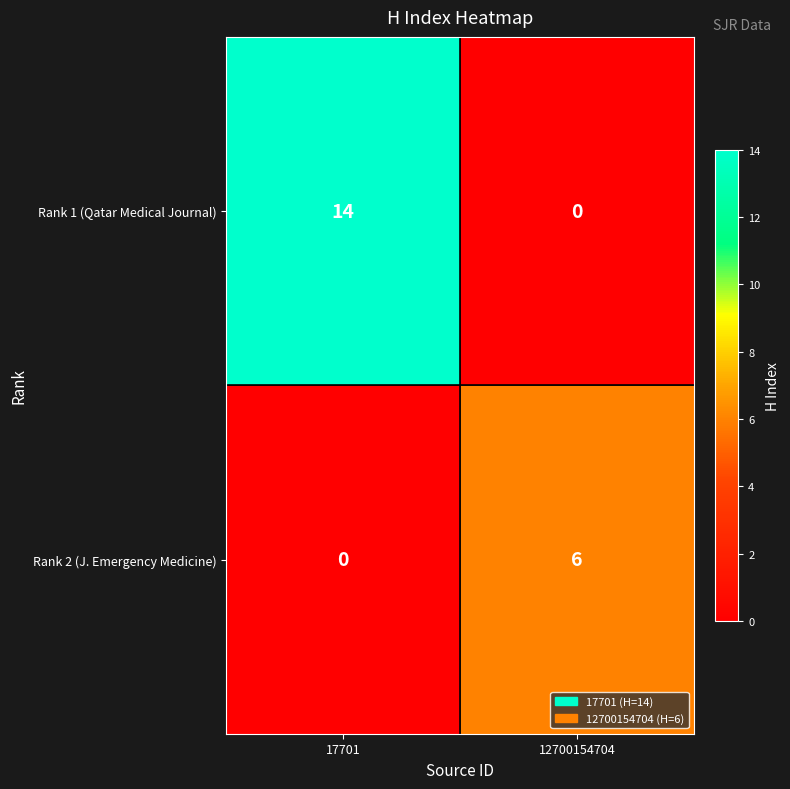

What is the difference between the maximum and minimum values in the Rank 1 (Qatar Medical Journal) series?

14